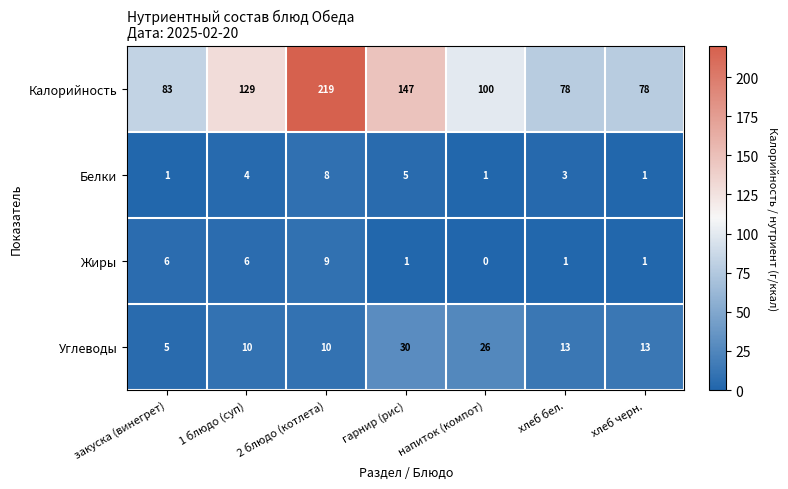

At how many categories does at least one series exceed 103?

3